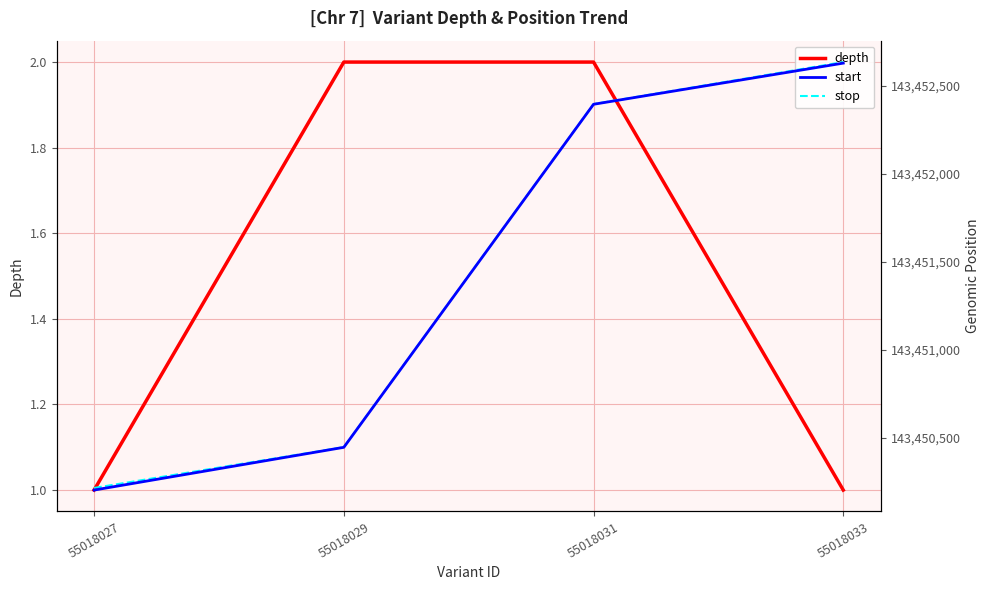

True or false: start and stop cross at least once.

False